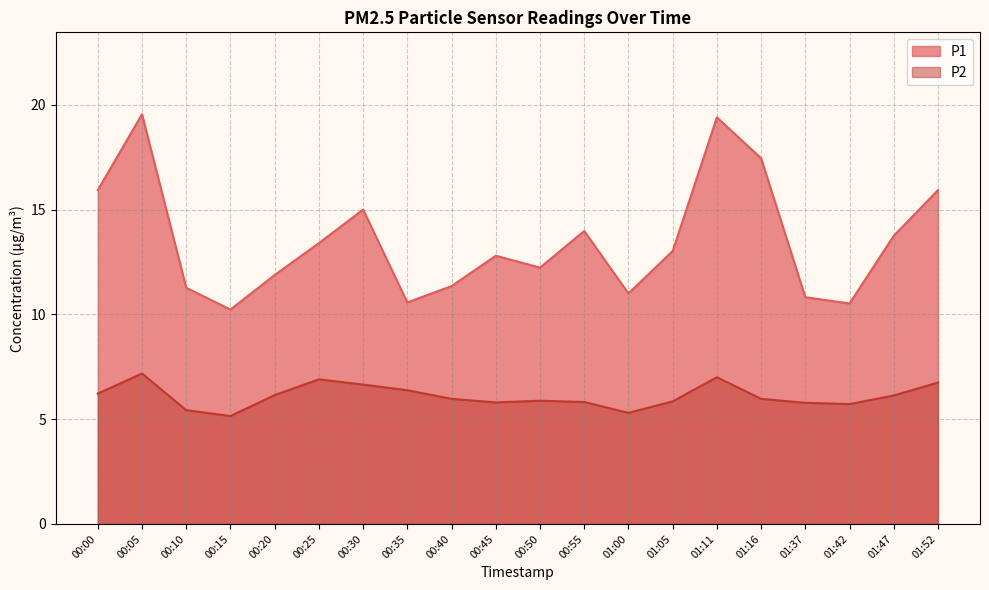

Which series has the widest spread of values?

P1